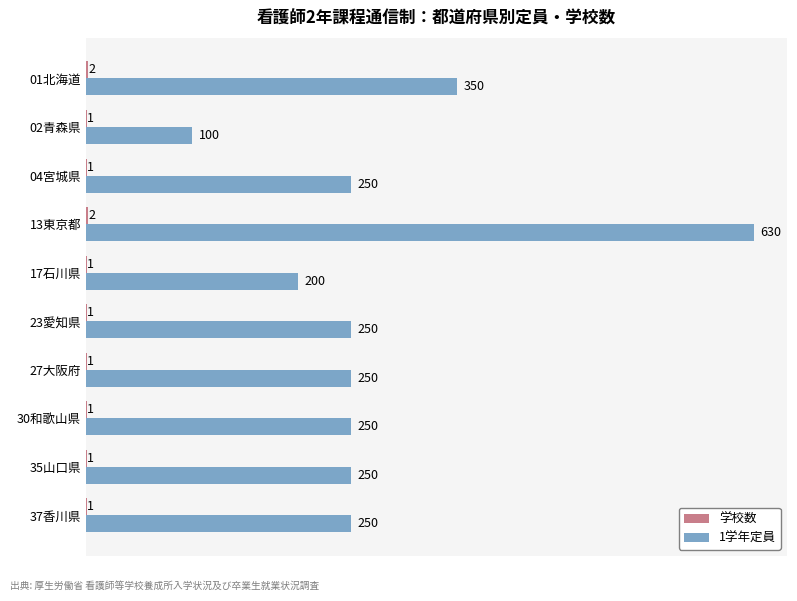

What is the greatest value displayed?

630